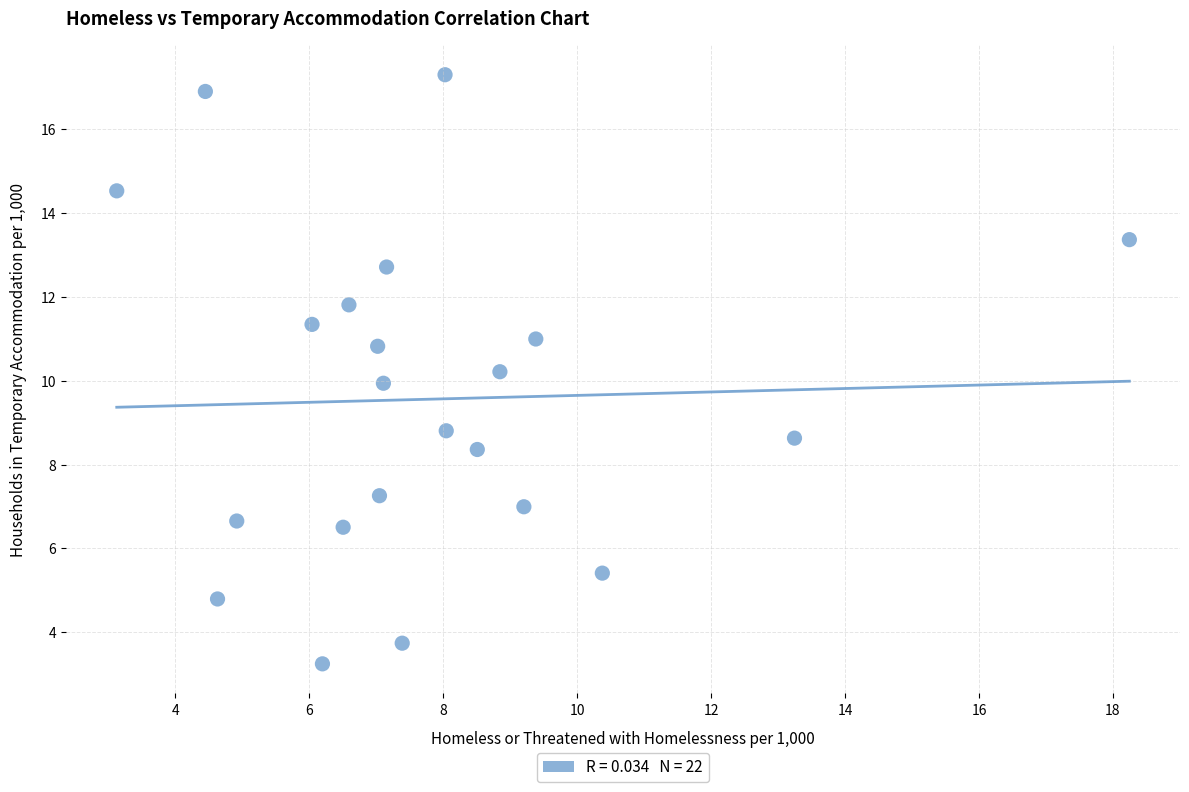

What is the range of X values (max minus min)?

15.1